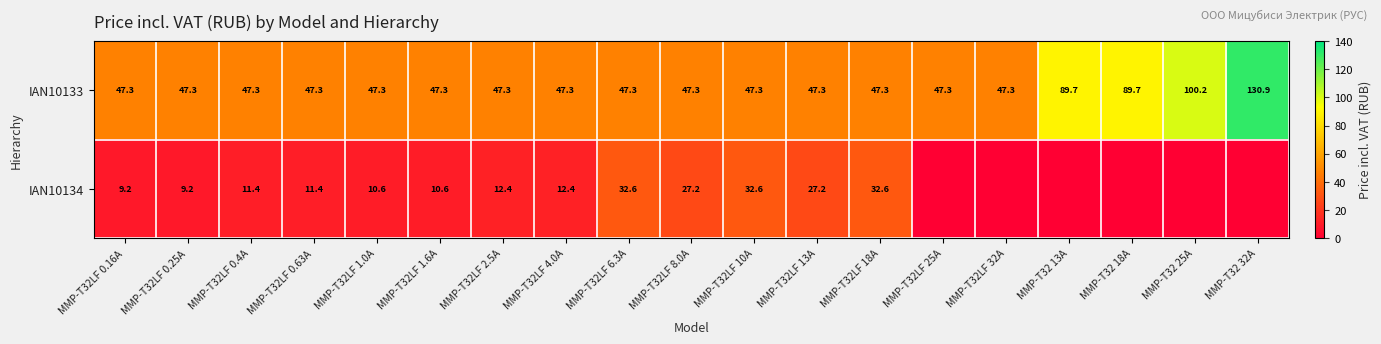

What is the difference between the IAN10134 values at MMP-T32LF 18A and MMP-T32LF 1.6A?

22.0